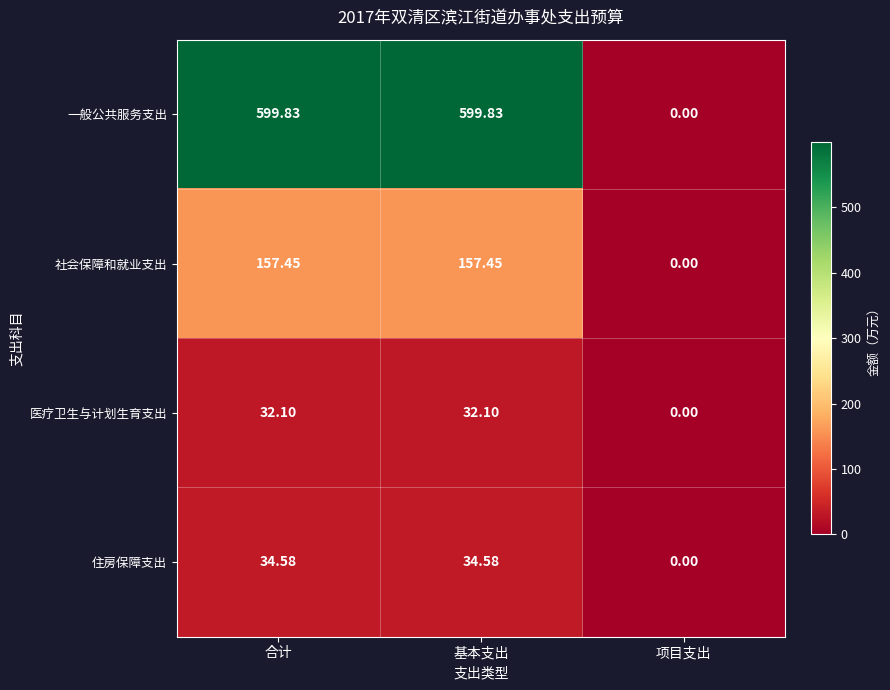

Which series has the widest spread of values?

一般公共服务支出